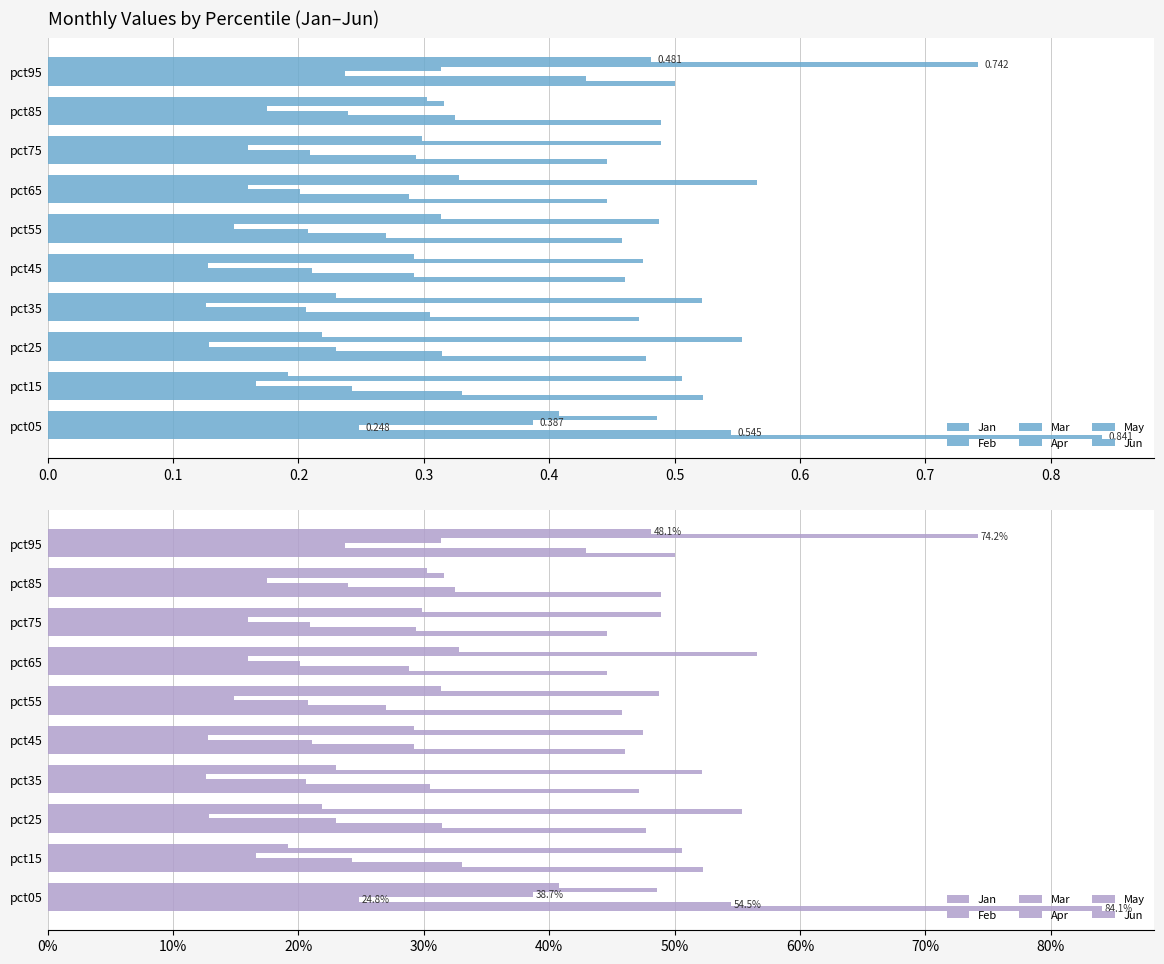

What is the difference between the highest and lowest values at pct85?

31.4